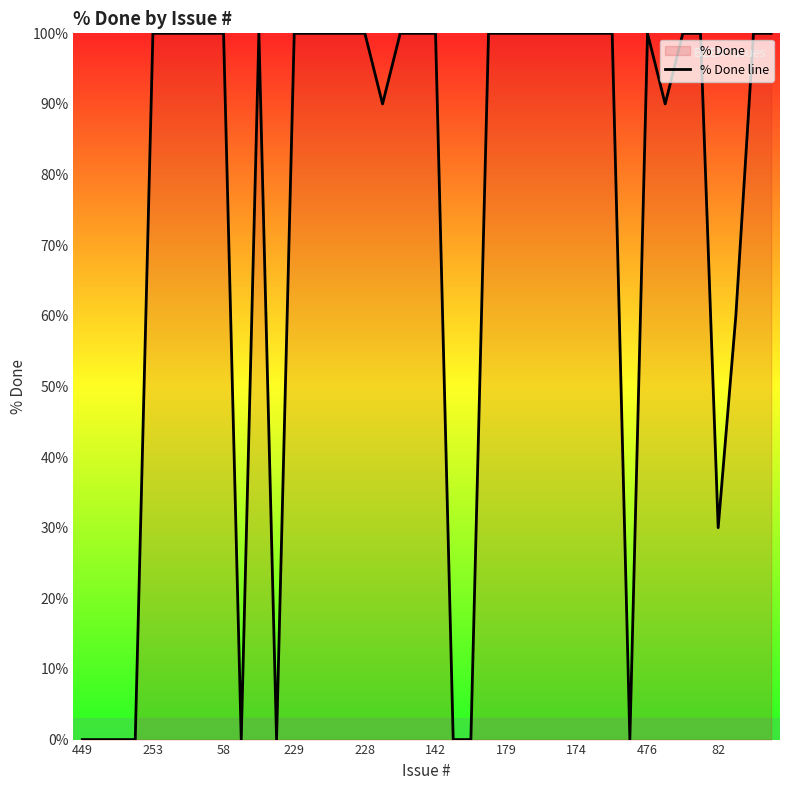

How many distinct data groups are displayed?

1